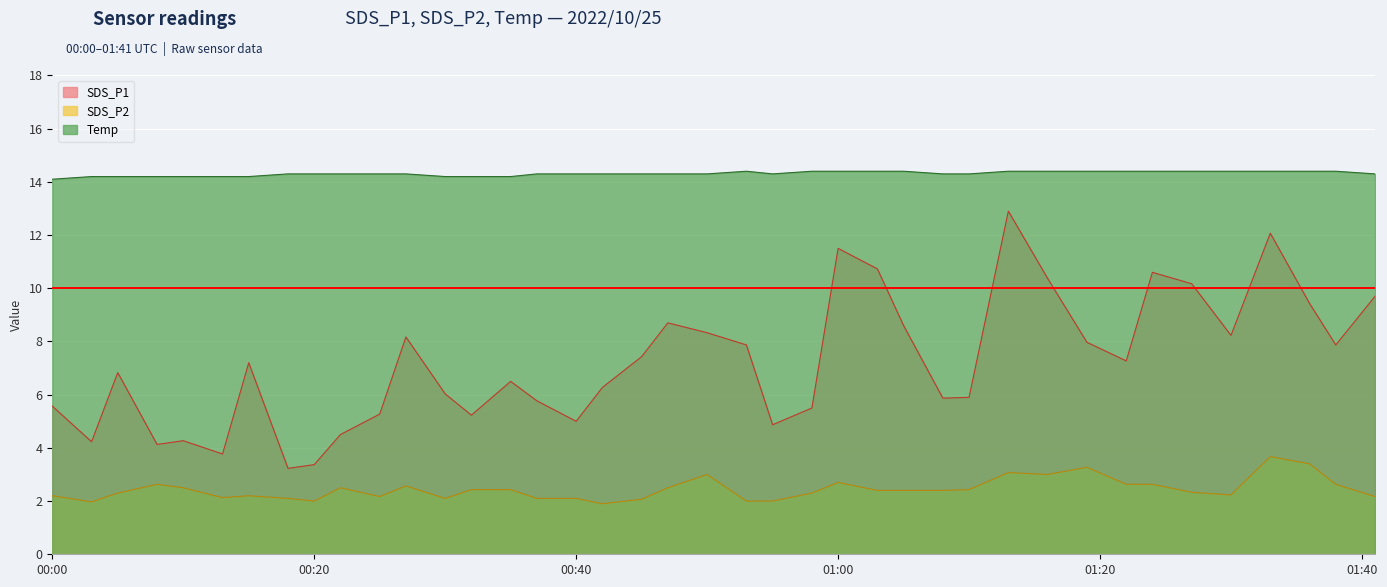

Which series has the largest total across all categories?

Temp